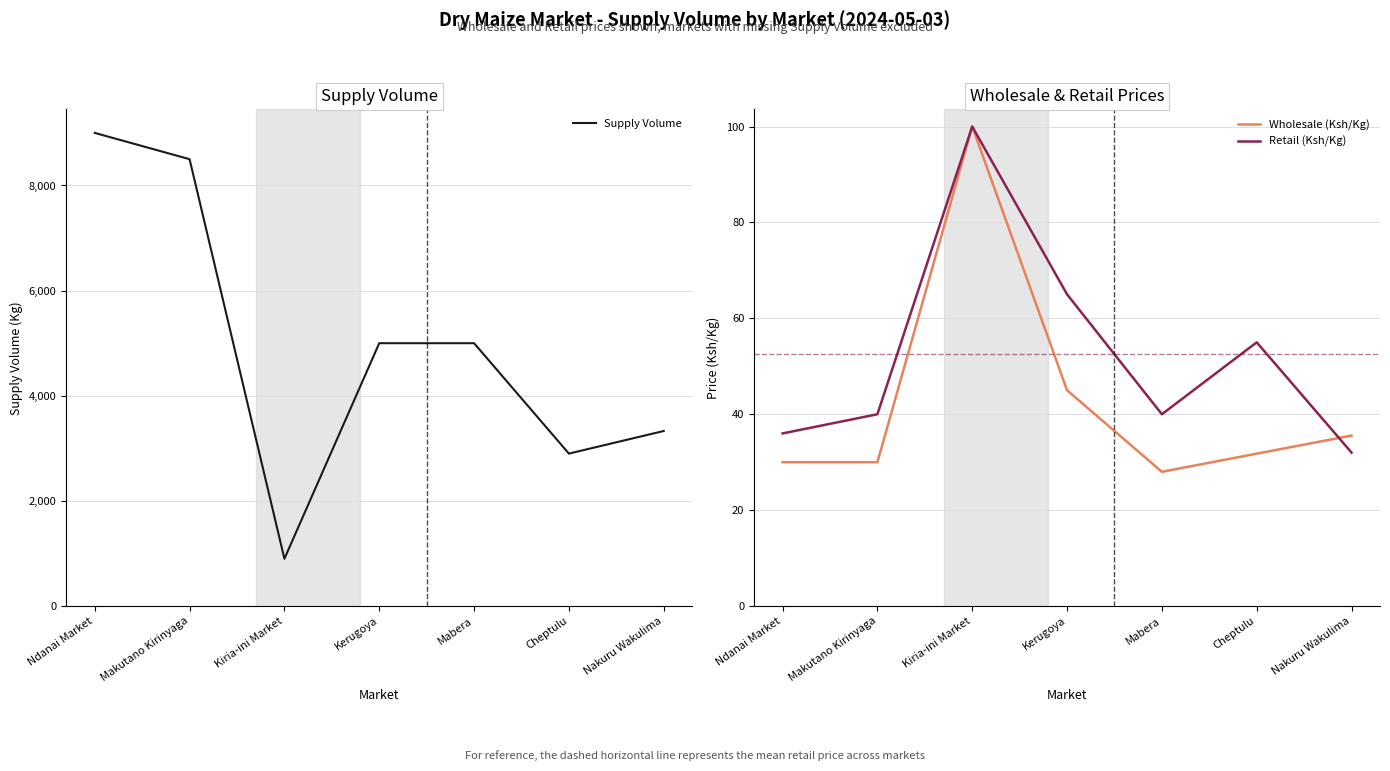

What position from the left is Ndanai Market?

1